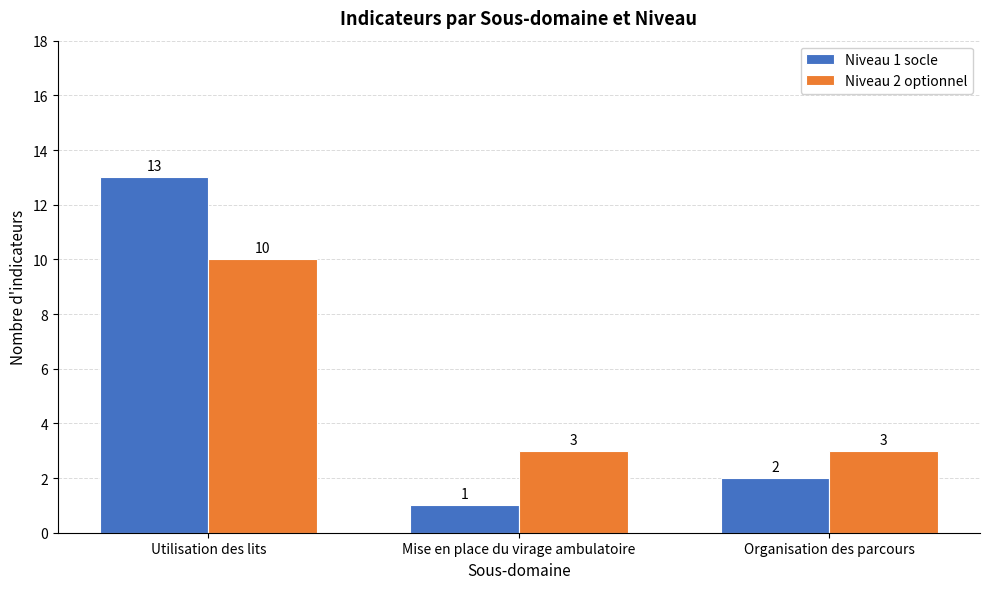

The value of Niveau 2 optionnel at Organisation des parcours is 3. True or false?

True